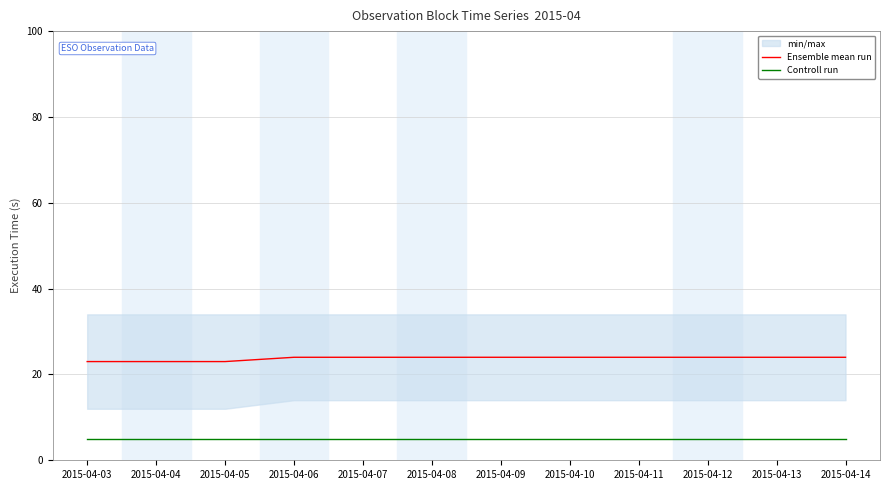

Where is Controll run nearest to the value 5?

2015-04-03